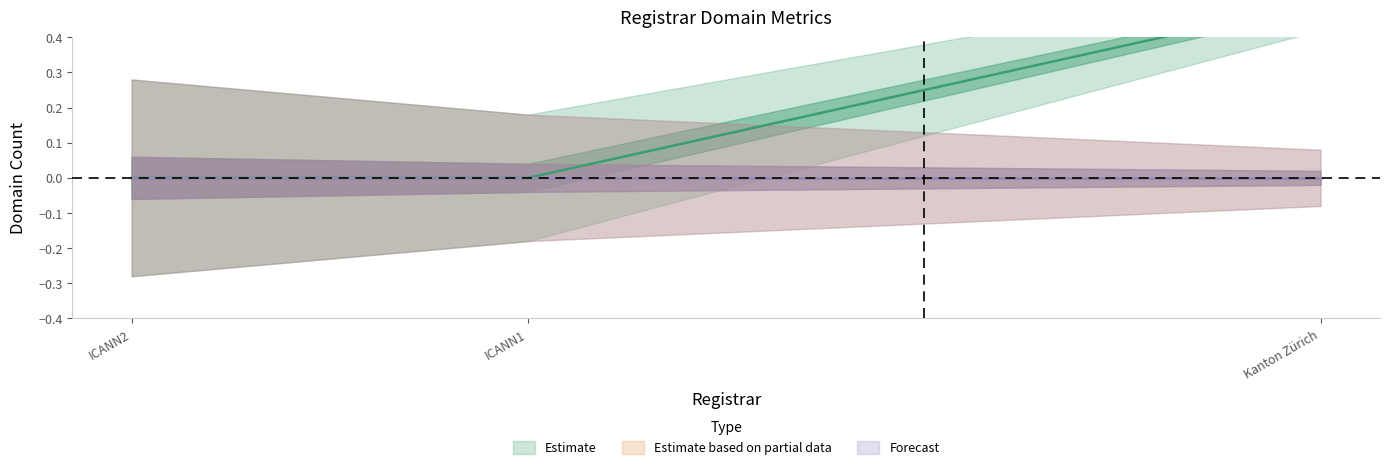

Is the value of net-adds-2-yr at Kanton Zürich greater than the value of total-nameservers at ICANN2?

No